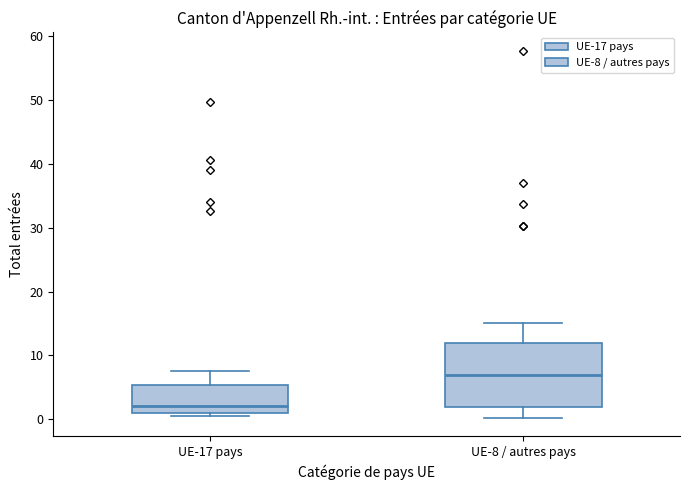

Which box's median line is the lowest?

UE-17 pays